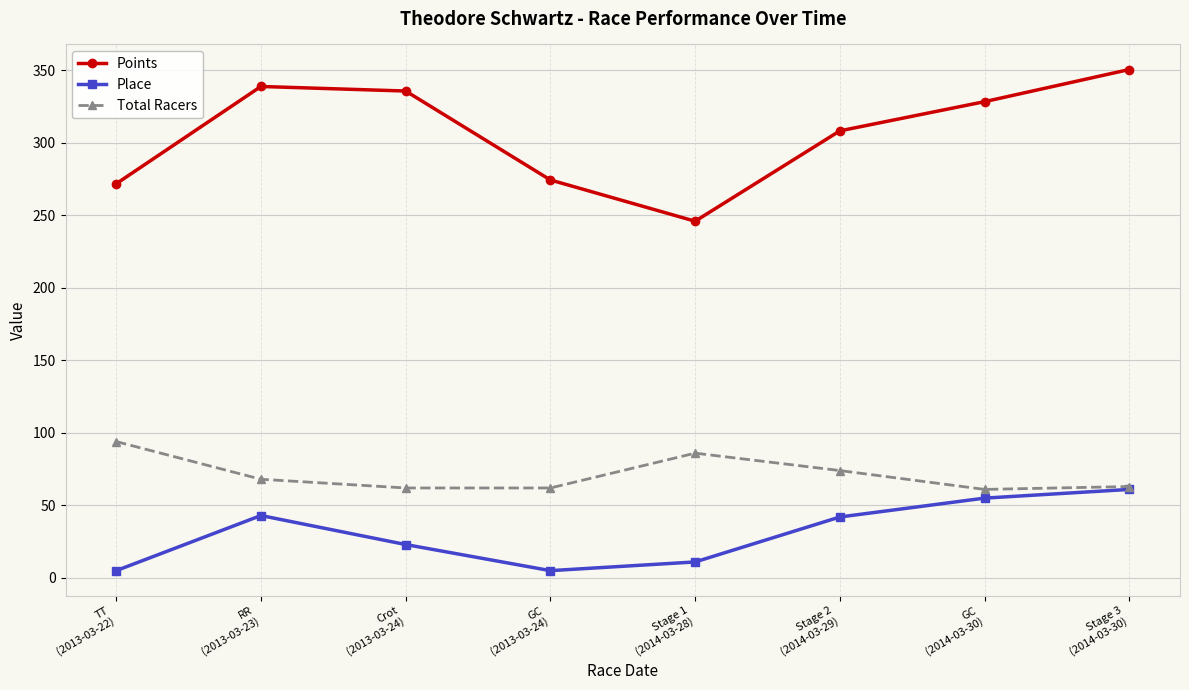

What is the label of the 5th point from the right?

GC
(2013-03-24)